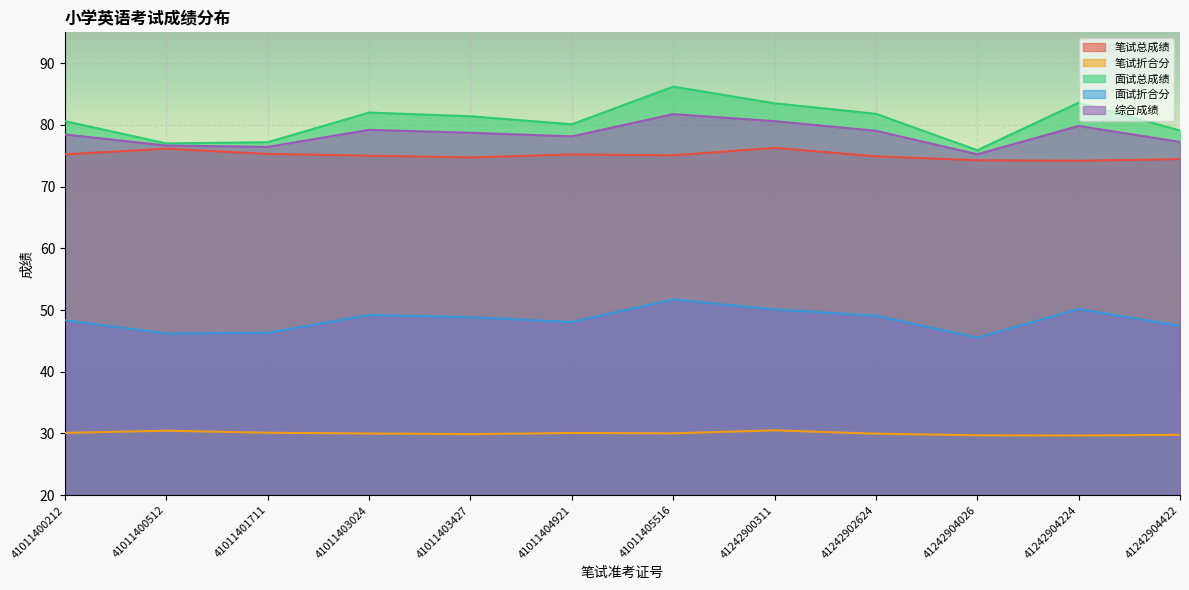

What is the lowest value of the 笔试折合分 series?

29.7